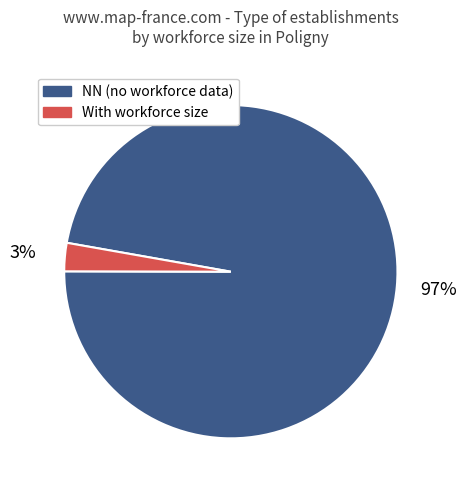

How many segments does this pie chart have?

2